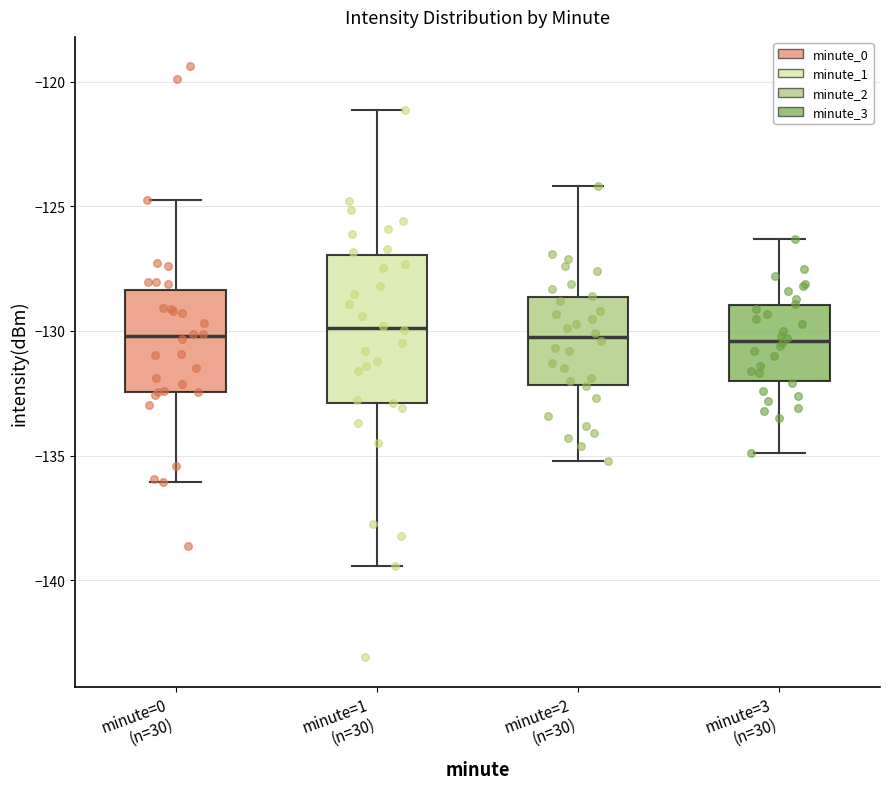

Reading left to right, read every box against the y-axis: the position of its median line, the range the box covers, and the ends of its whiskers. The values are not printed on the chart, so give them approximately, as read against the axis.

minute=0 (n=30): median -130.0, box -132.5 to -128.5, whiskers -136.0 to -124.5
minute=1 (n=30): median -130.0, box -133.0 to -127.0, whiskers -139.5 to -121.0
minute=2 (n=30): median -130.0, box -132.0 to -128.5, whiskers -135.0 to -124.0
minute=3 (n=30): median -130.5, box -132.0 to -129.0, whiskers -135.0 to -126.5